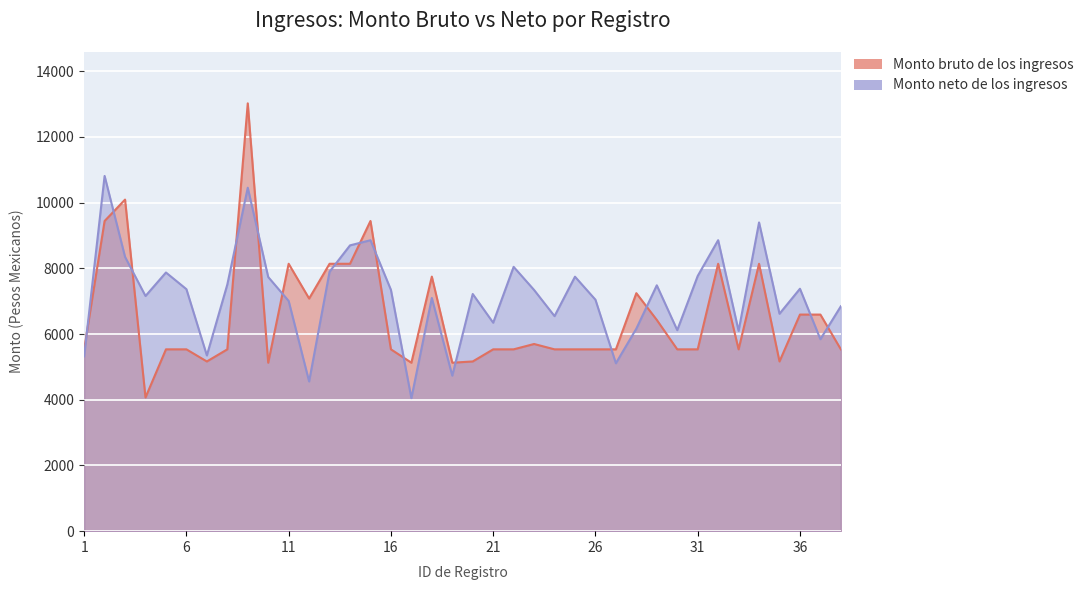

What is the value of the Monto neto de los ingresos point at the 34th from the left?

9395.8